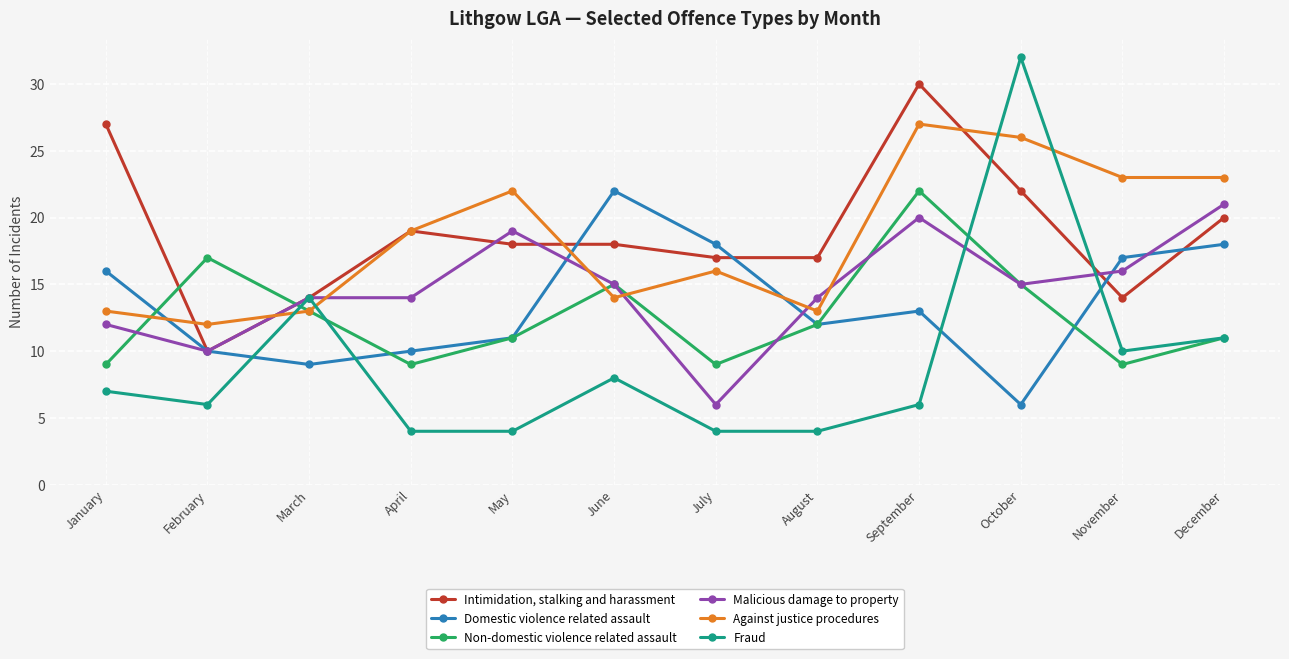

Reading left to right, what are all the values shown in this chart?

Intimidation, stalking and harassment: January=27	February=10	March=14	April=19	May=18	June=18	July=17	August=17	September=30	October=22	November=14	December=20
Domestic violence related assault: January=16	February=10	March=9	April=10	May=11	June=22	July=18	August=12	September=13	October=6	November=17	December=18
Non-domestic violence related assault: January=9	February=17	March=13	April=9	May=11	June=15	July=9	August=12	September=22	October=15	November=9	December=11
Malicious damage to property: January=12	February=10	March=14	April=14	May=19	June=15	July=6	August=14	September=20	October=15	November=16	December=21
Against justice procedures: January=13	February=12	March=13	April=19	May=22	June=14	July=16	August=13	September=27	October=26	November=23	December=23
Fraud: January=7	February=6	March=14	April=4	May=4	June=8	July=4	August=4	September=6	October=32	November=10	December=11